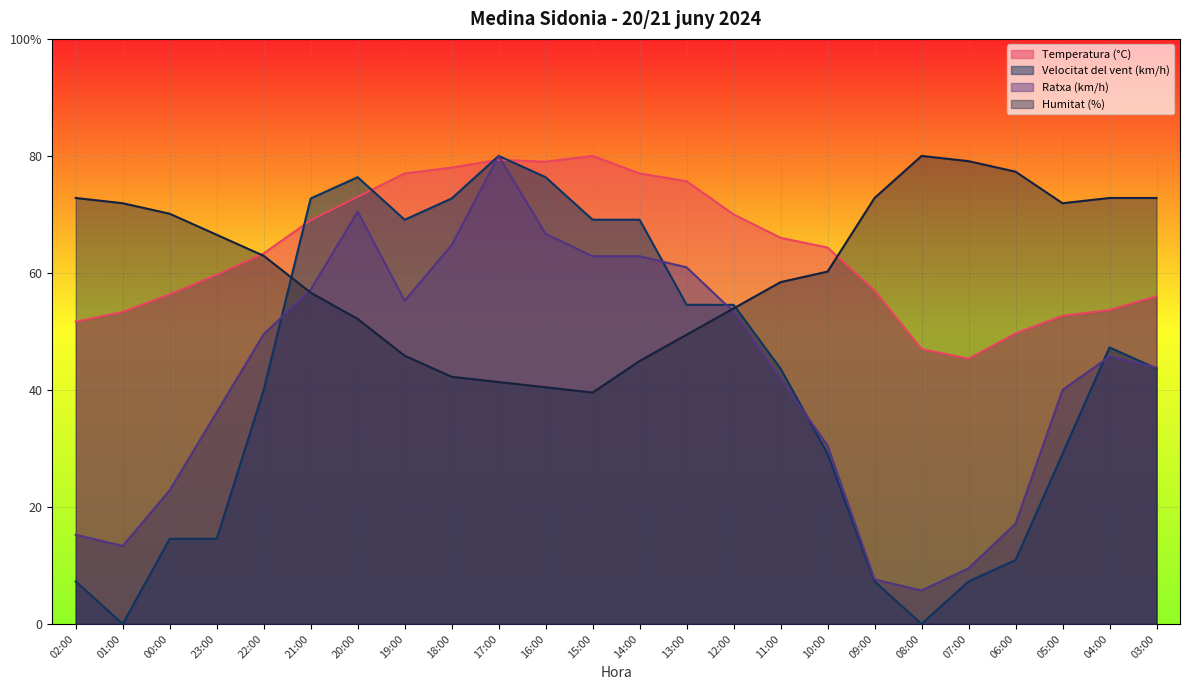

What is the difference between the maximum and minimum values in the Humitat (%) series?

40.4